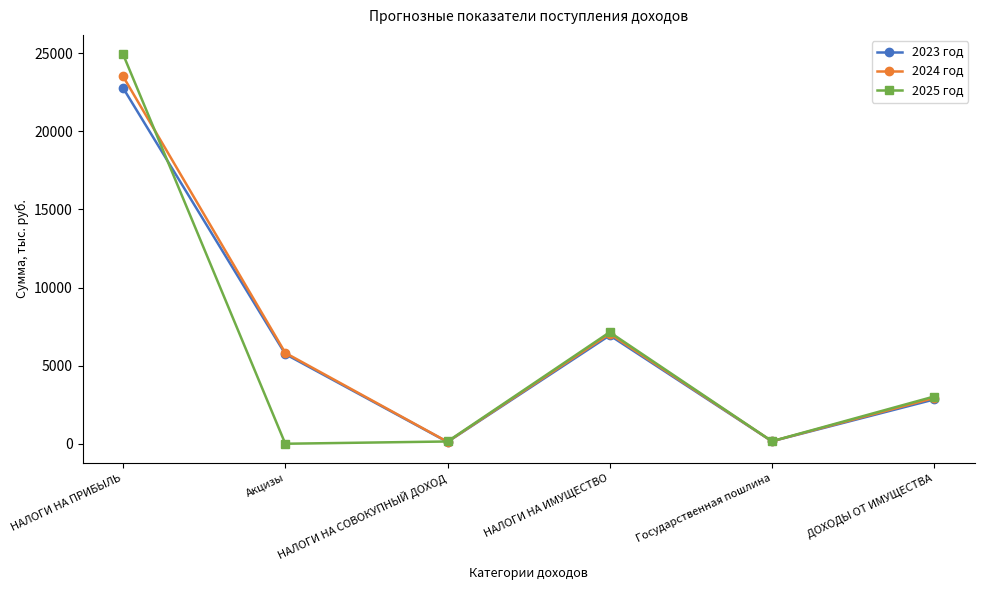

At which category is the sum across all series the highest?

НАЛОГИ НА ПРИБЫЛЬ